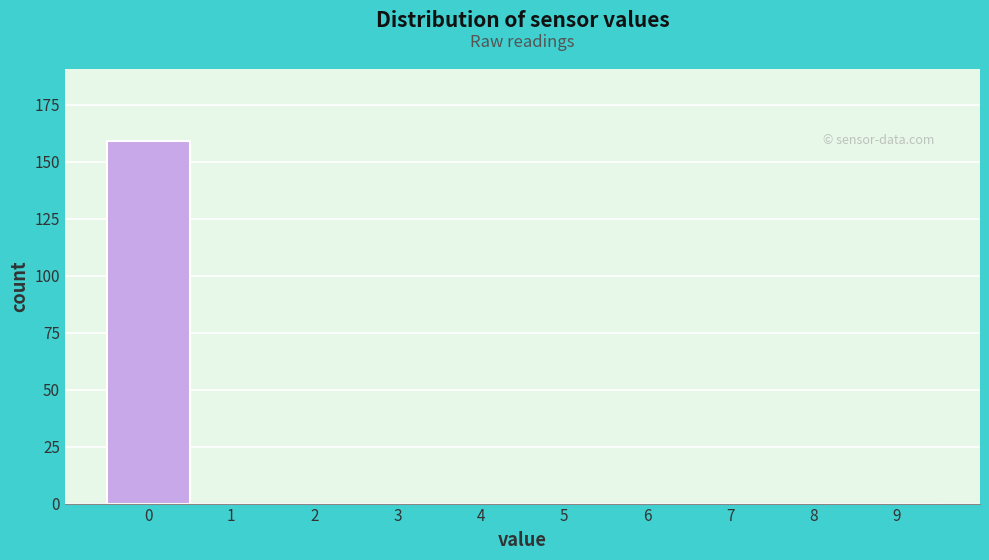

Reading right to left, what are all the values shown in this chart?

9=0	8=0	7=0	6=0	5=0	4=0	3=0	2=0	1=0	0=159